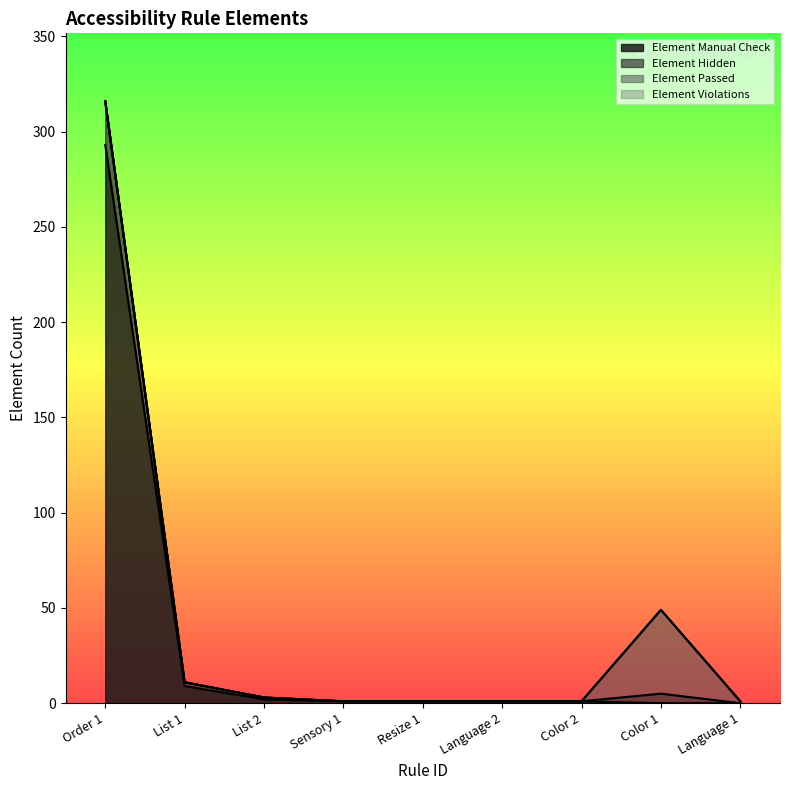

What is the approximate value of Element Hidden at Color 1?

49